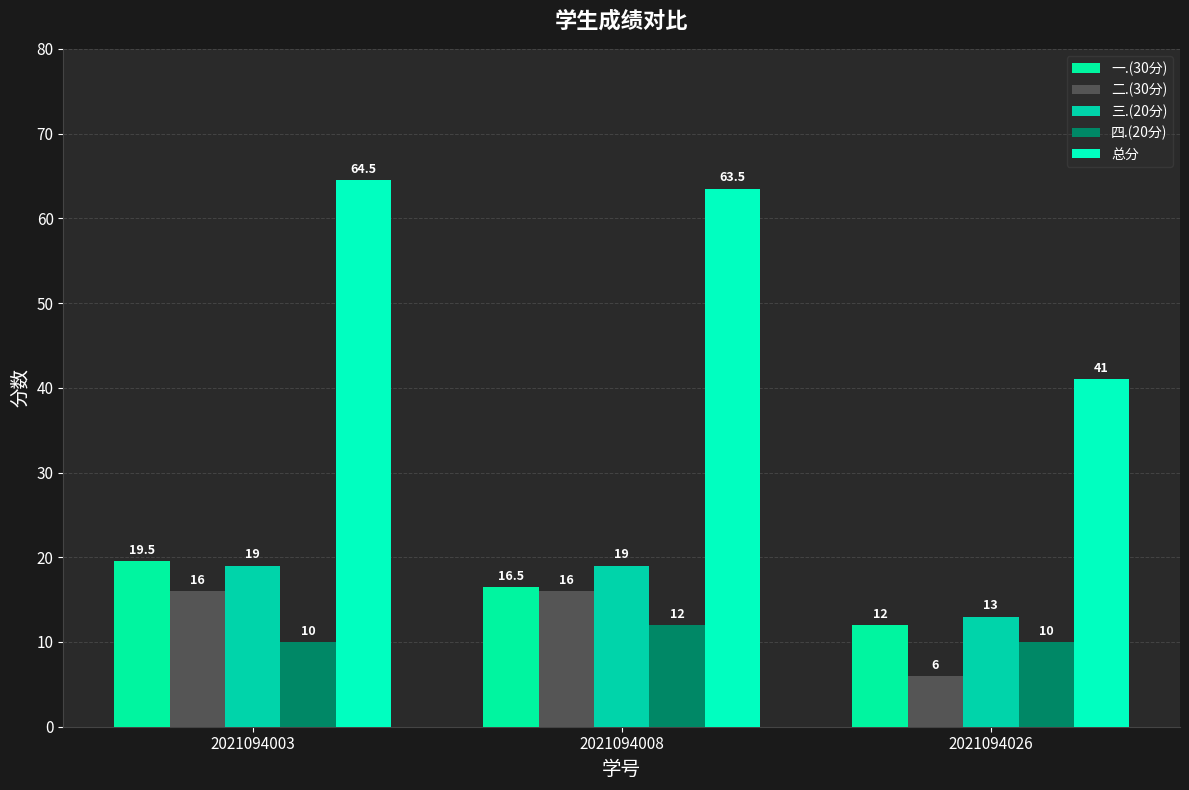

At which label does 四.(20分) reach its peak?

2021094008